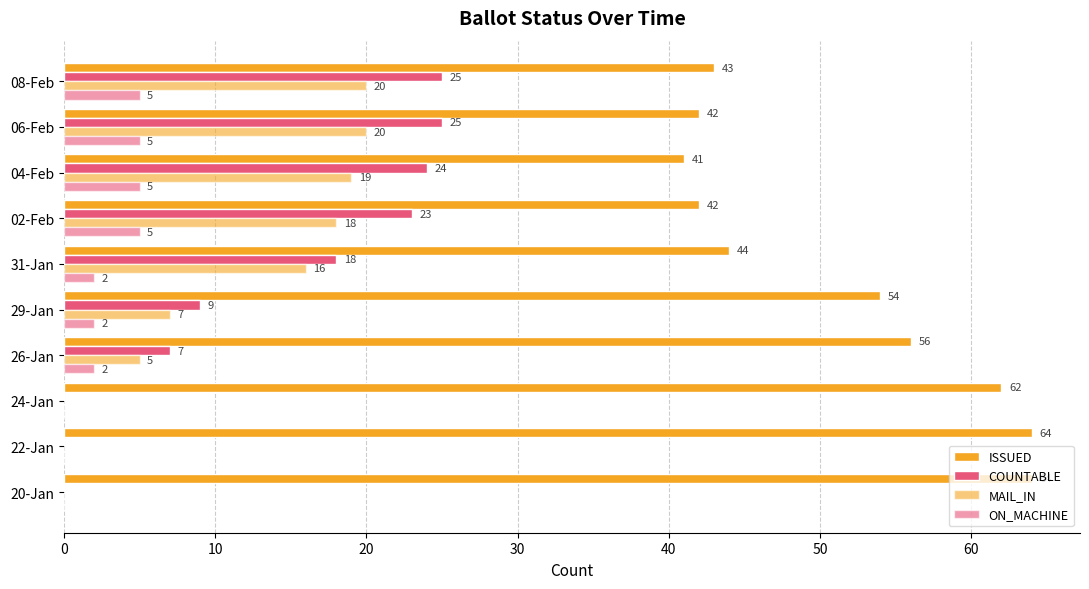

How many distinct data groups are displayed?

4